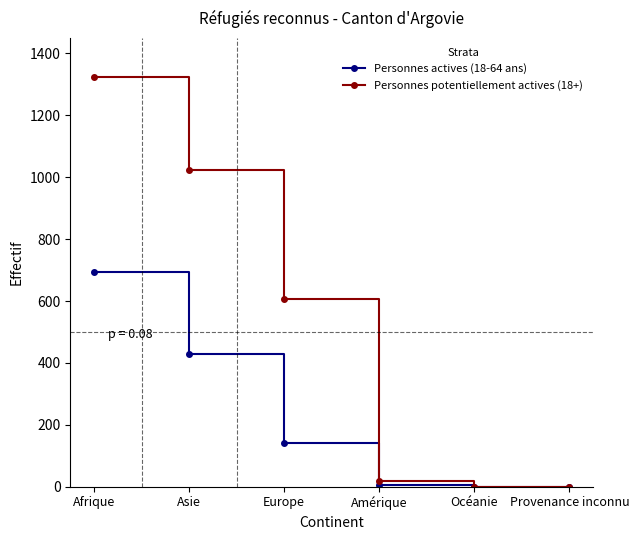

What is the difference between the Personnes potentiellement actives (18+) values at Asie and Amérique?

1004